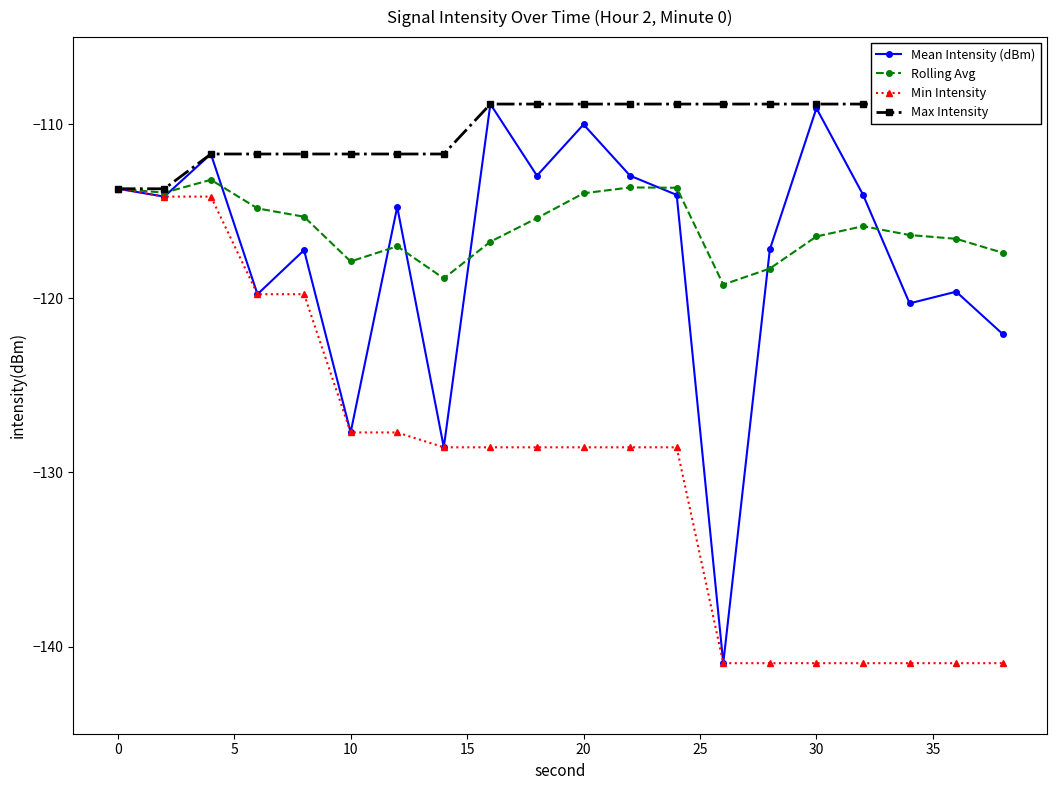

How many values in the Mean Intensity (dBm) series exceed -114?

7